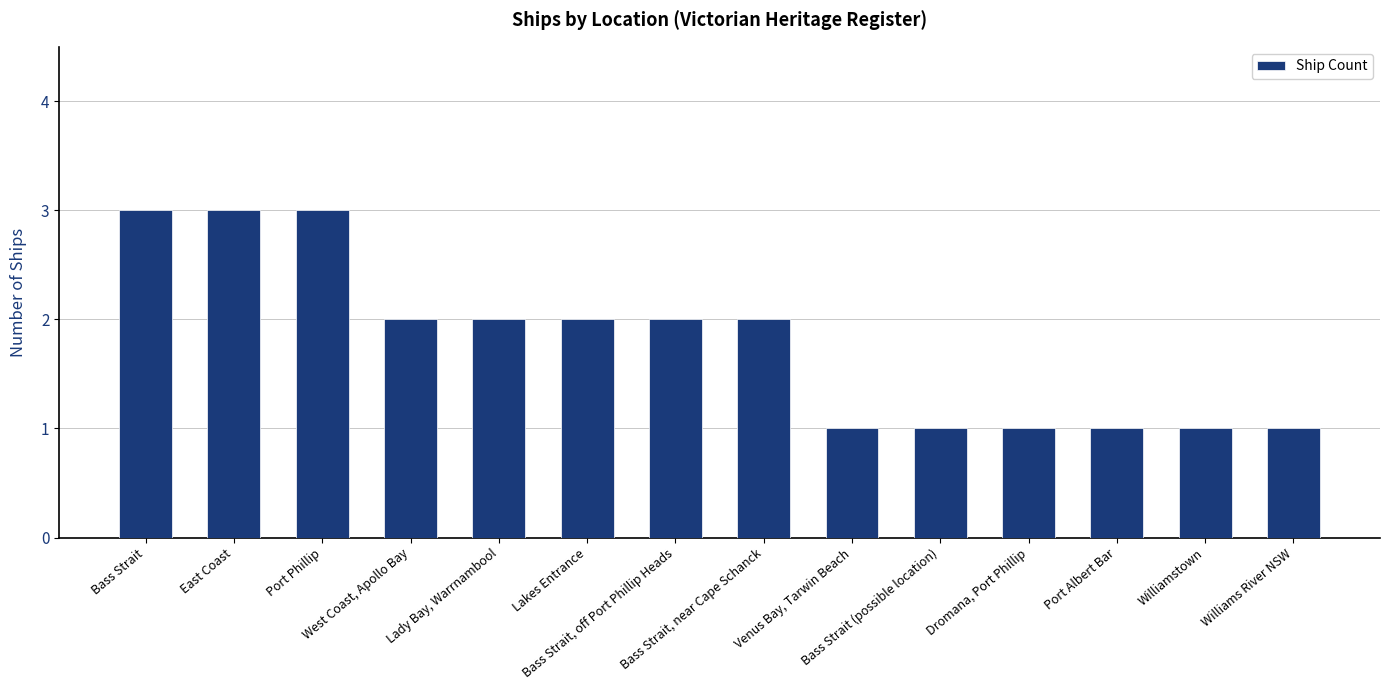

What is the greatest value displayed?

3